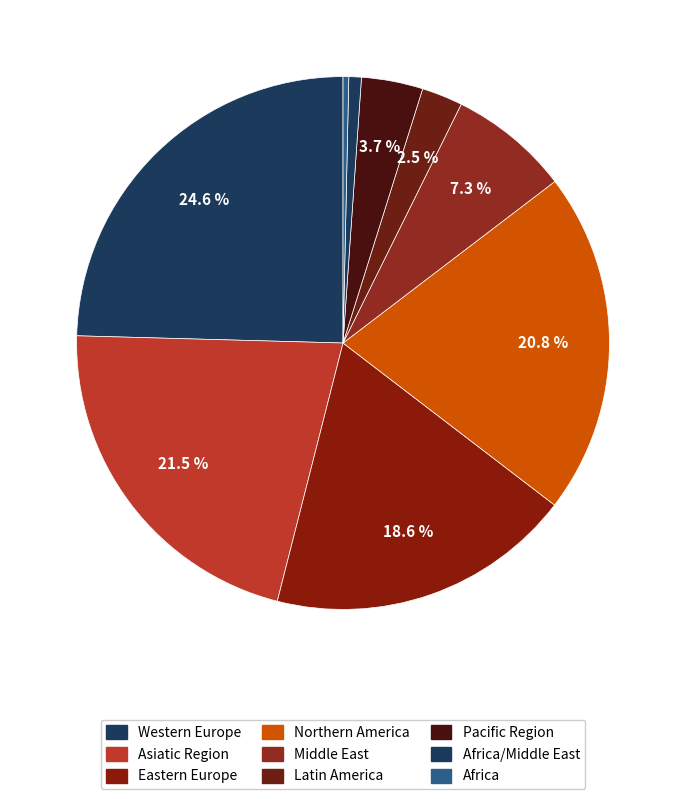

Which slice is the largest?

Western Europe